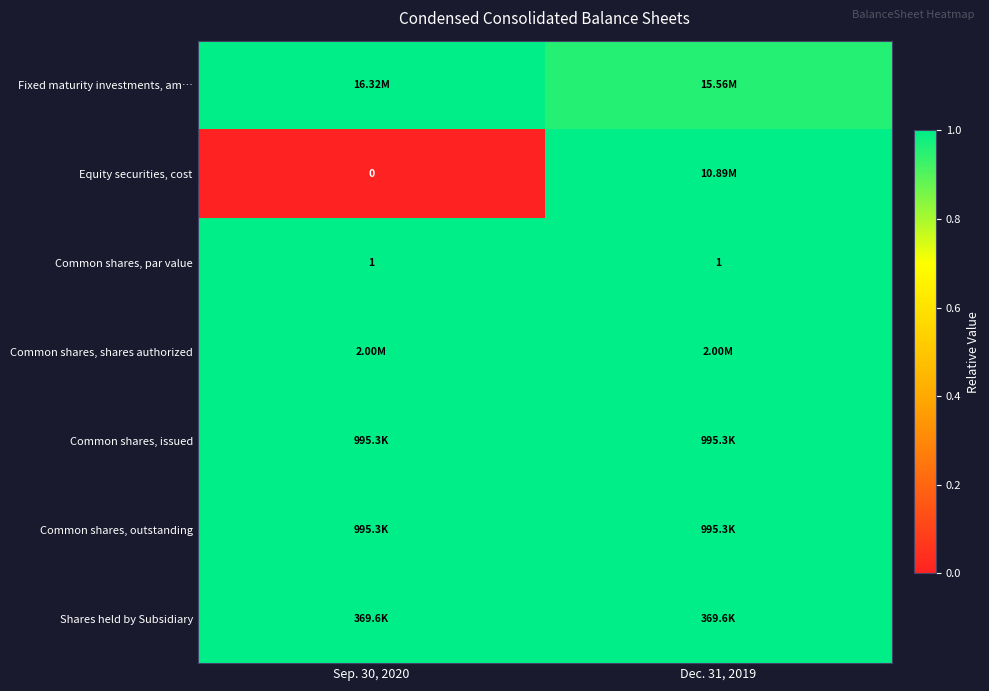

Between Sep. 30, 2020 and Dec. 31, 2019, which series saw the biggest shift?

Equity securities, cost